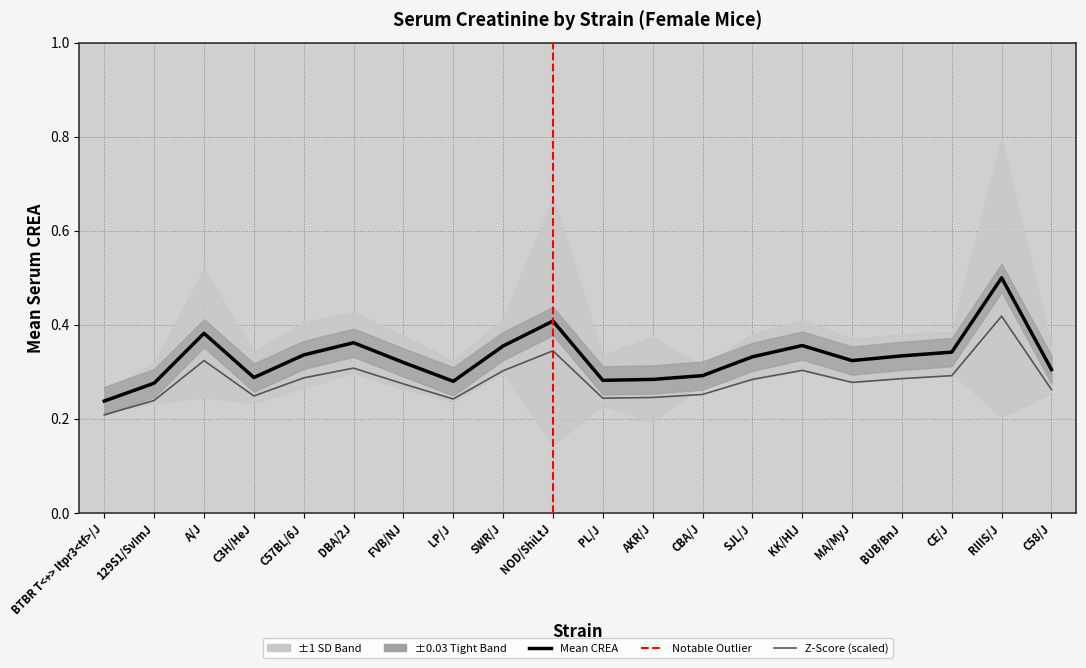

True or false: Z-Score (scaled) and Mean CREA cross at least once.

False